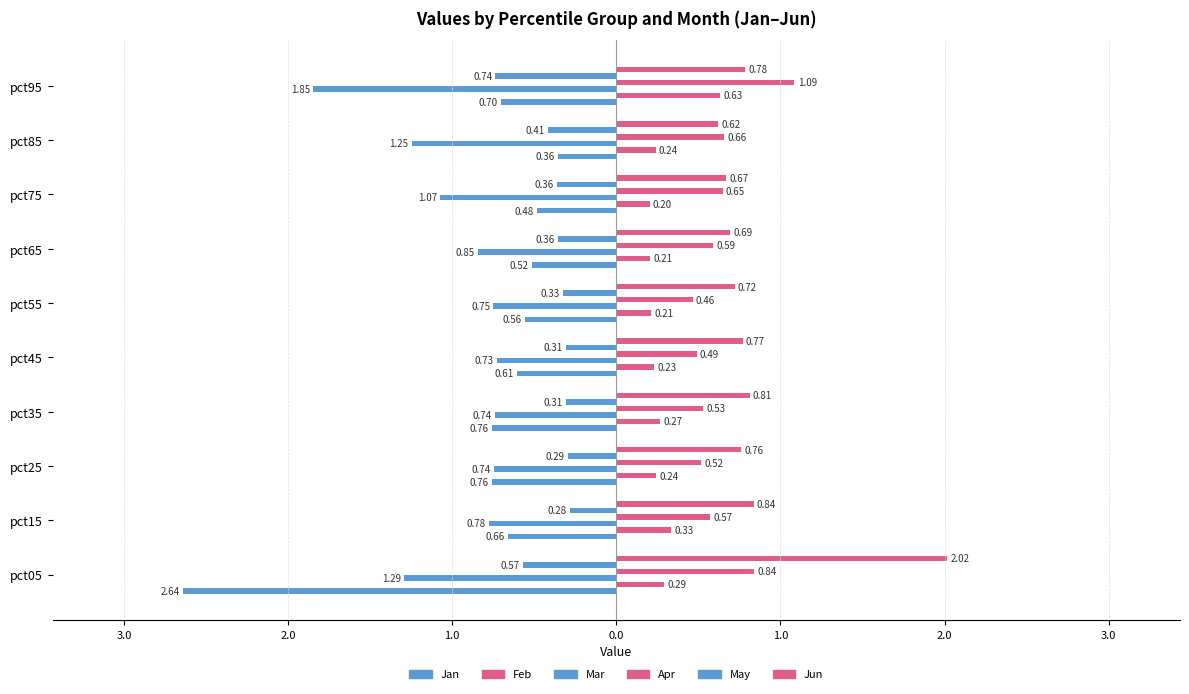

How many bars are there in each group?

6